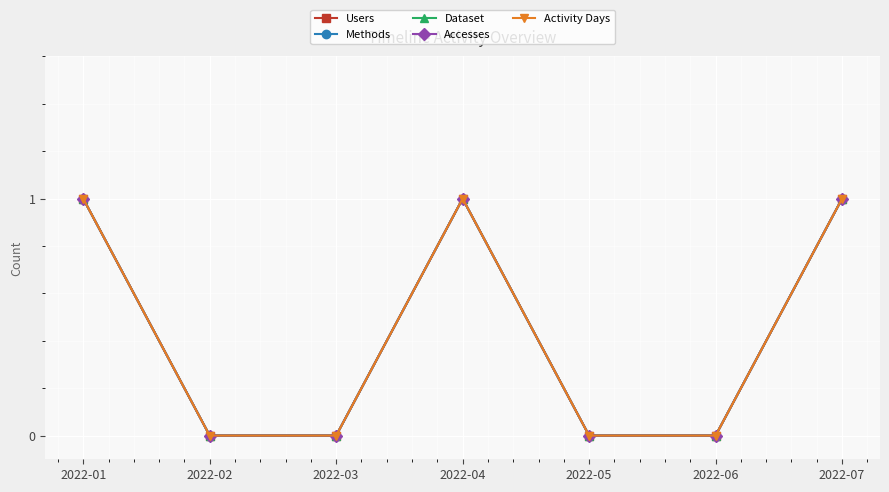

Does the chart have visible grid lines?

Yes